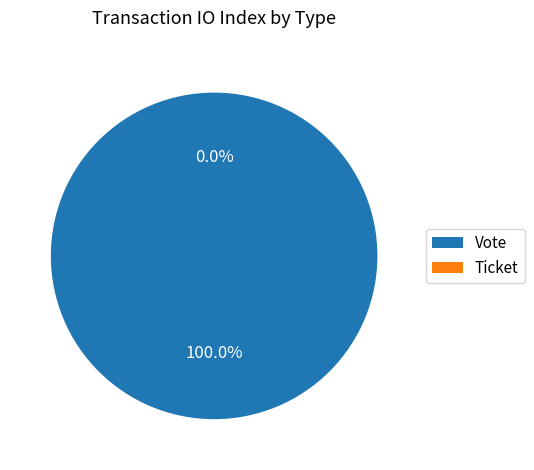

How many segments does this pie chart have?

2